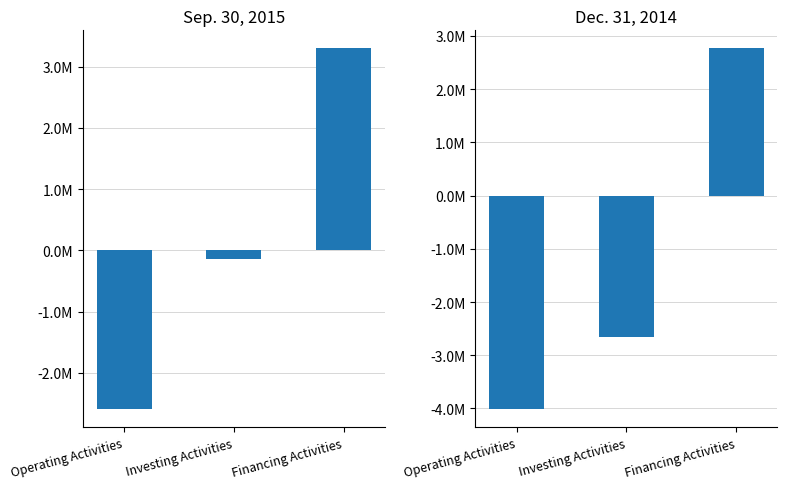

How many negative values does the Sep. 30, 2015 series have?

2